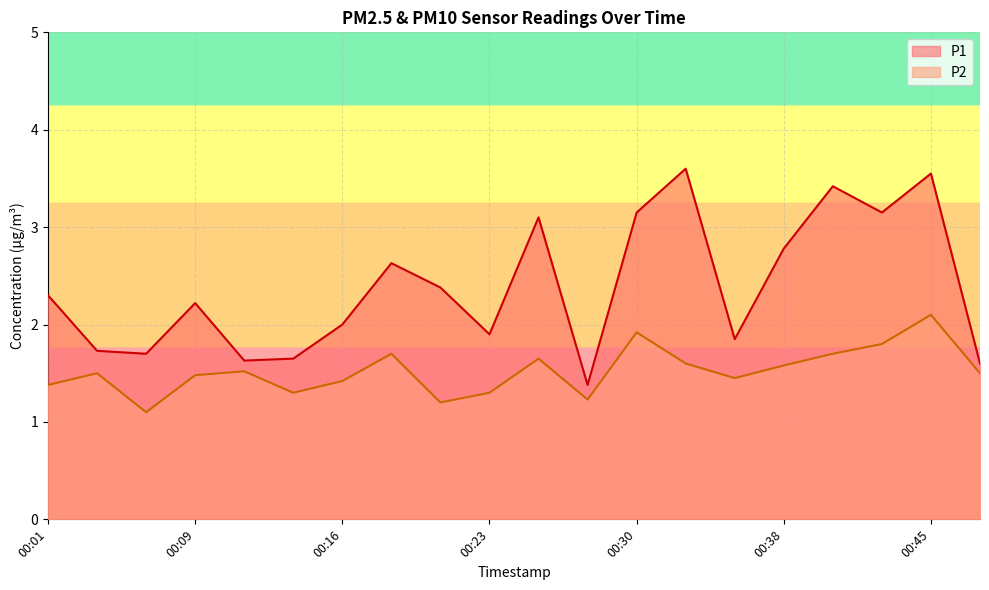

What is the average value of the P1 series?

2.4